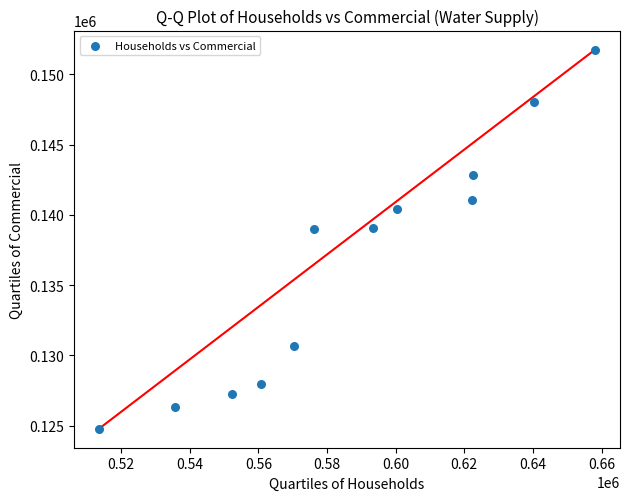

What is the range of X values (max minus min)?

144629.3